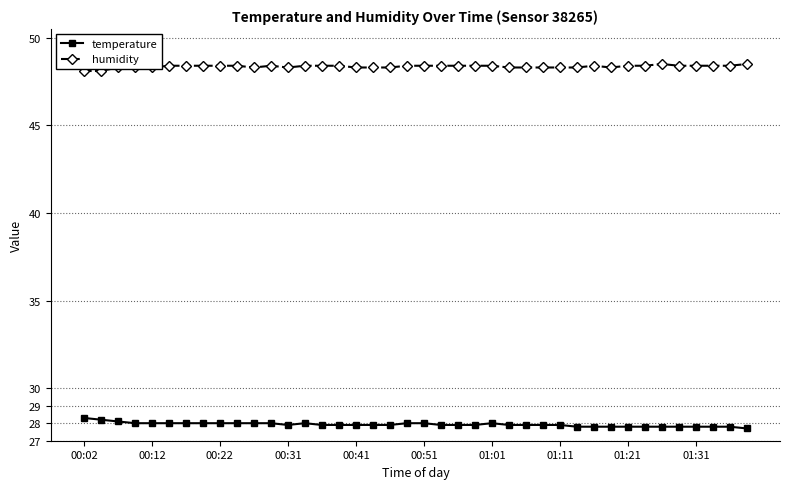

What is the maximum value for temperature?

28.3